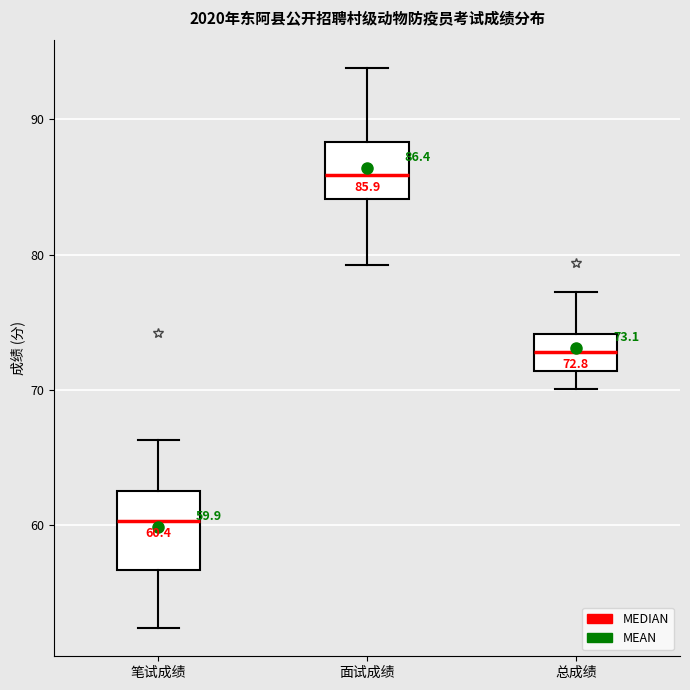

Which box is the tallest, from its lower edge to its upper edge?

笔试成绩